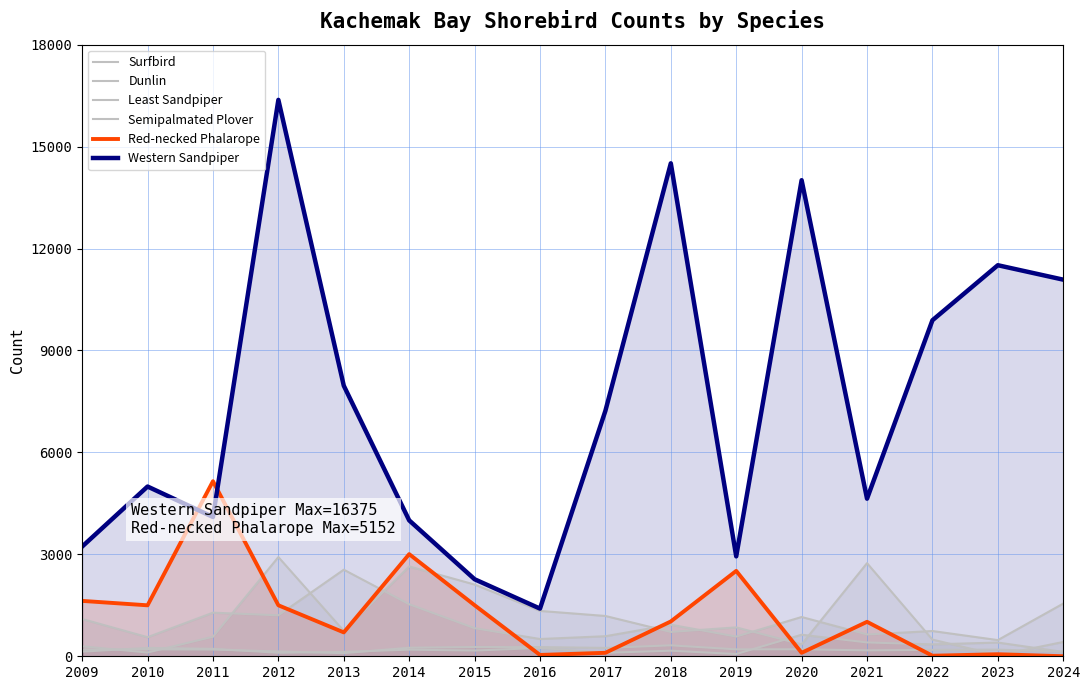

How many lines are shown in the chart?

6